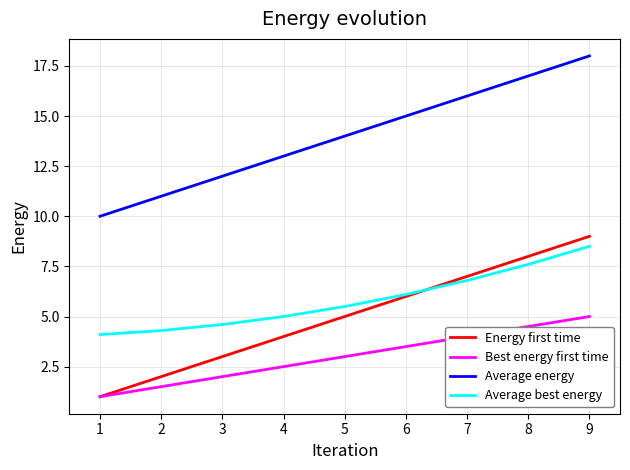

Rank the categories by Energy first time value from highest to lowest.

9, 8, 7, 6, 5, 4, 3, 2, 1